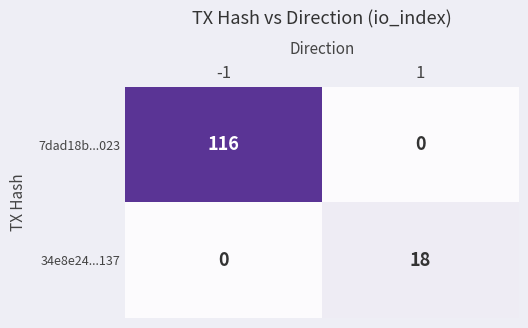

True or false: 7dad18b...023 has a value of 0 at 1.

True